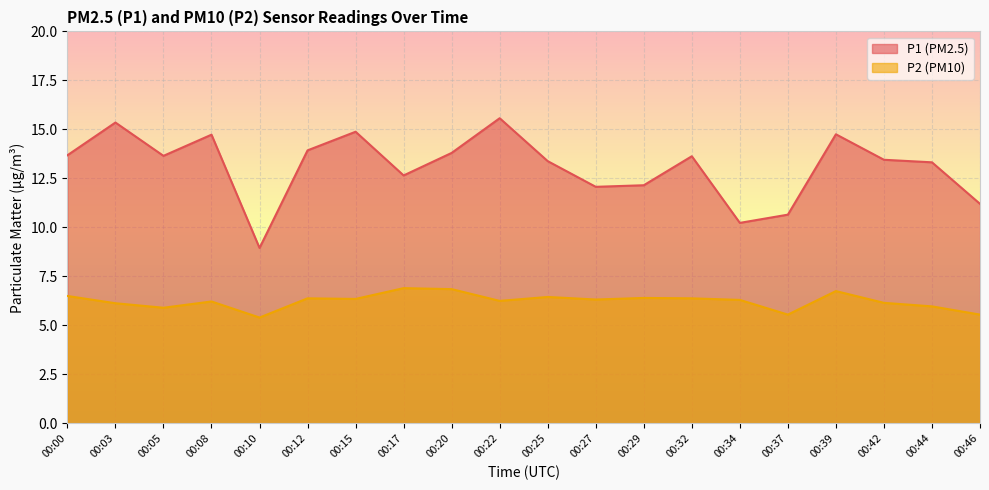

Does the chart display data point markers on the line(s)?

No